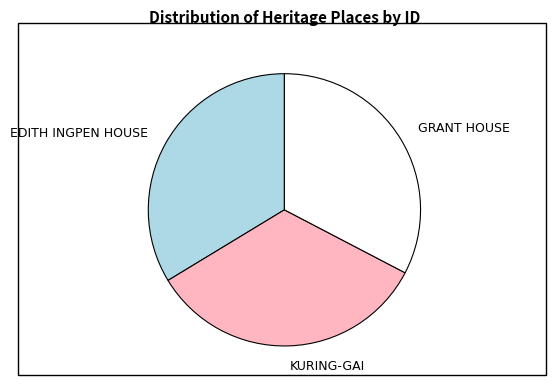

The KURING-GAI slice represents 14% of the pie. True or false?

False